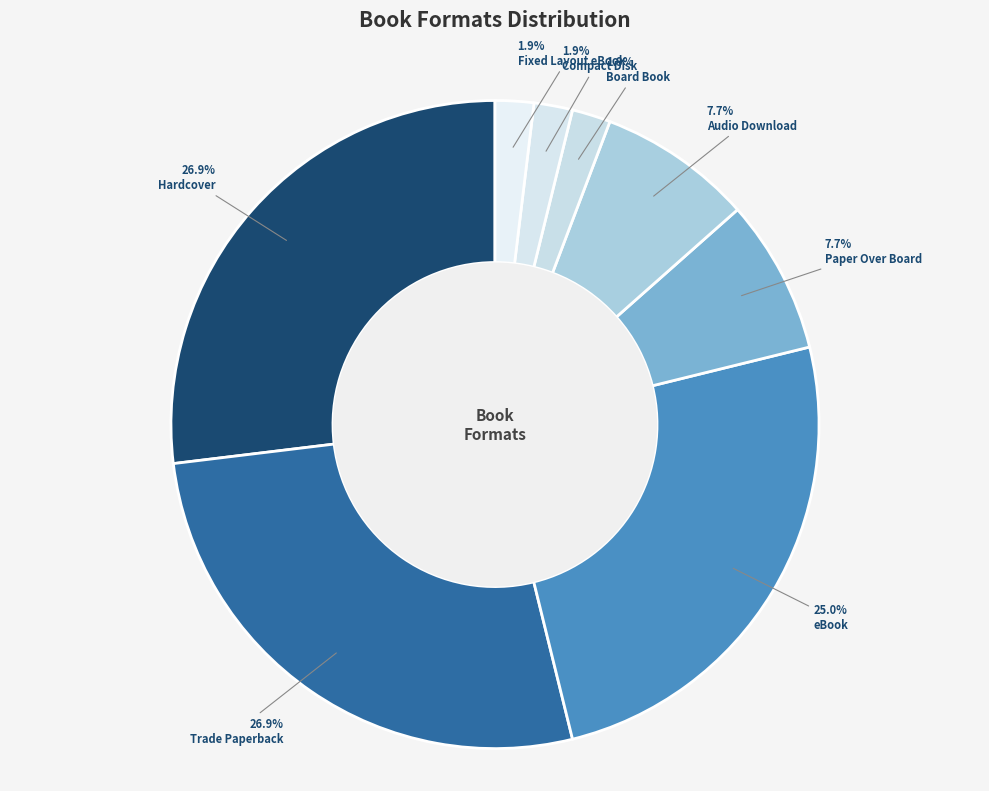

How many segments does this pie chart have?

8